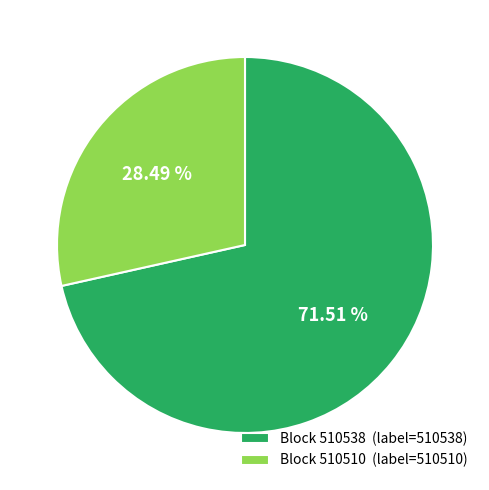

Do Block 510510 (label=510510) and Block 510538 (label=510538) together represent more than half of the pie?

Yes